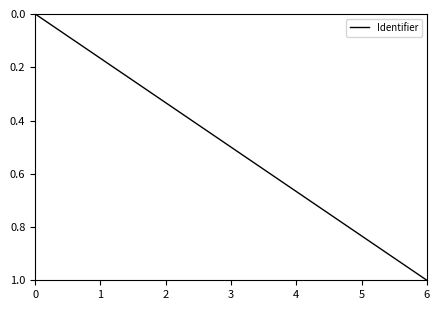

Count the number of data series in this chart.

1